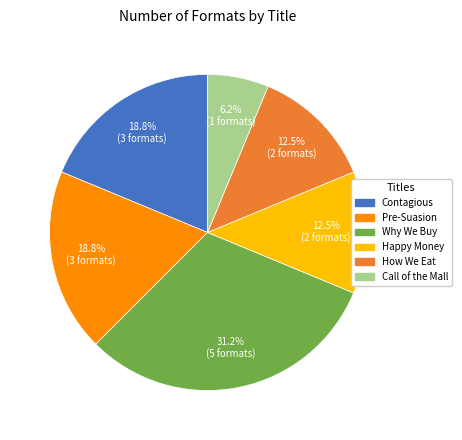

Do Contagious and Call of the Mall together represent more than half of the pie?

No